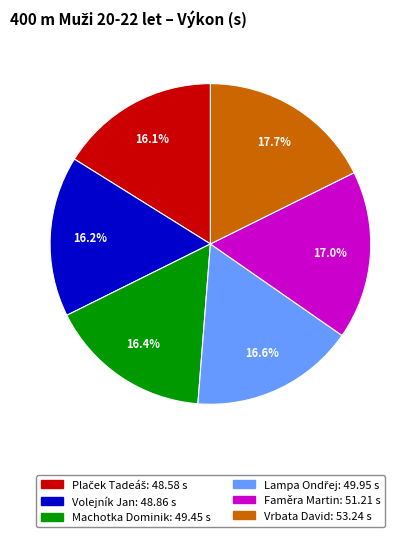

True or false: Machotka Dominik accounts for 16% of the total.

True